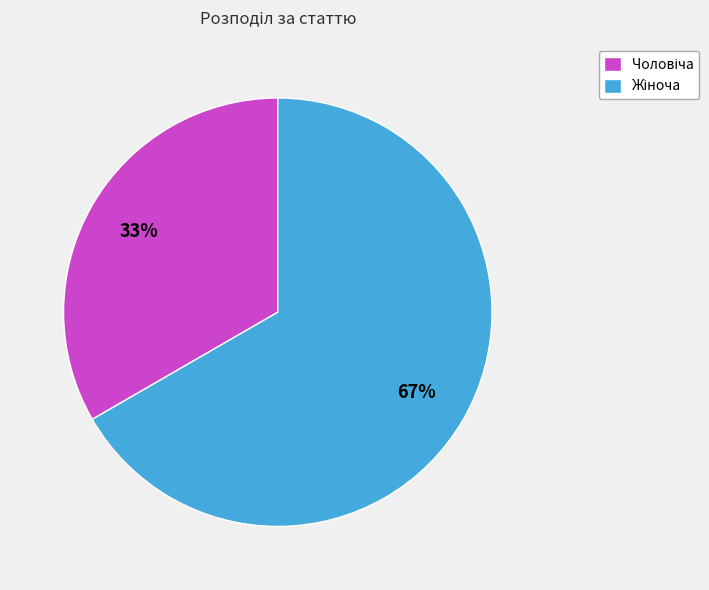

Is there any slice that represents more than half of the pie?

Yes